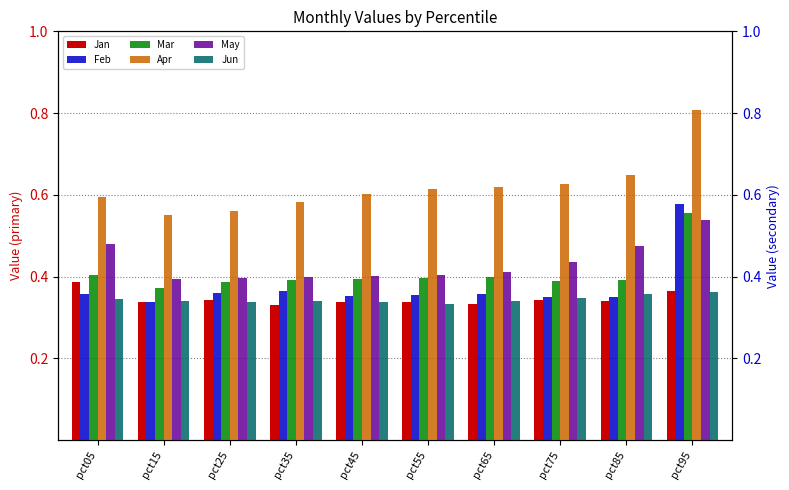

What is the sum of the Mar values at pct25 and pct05?

0.8